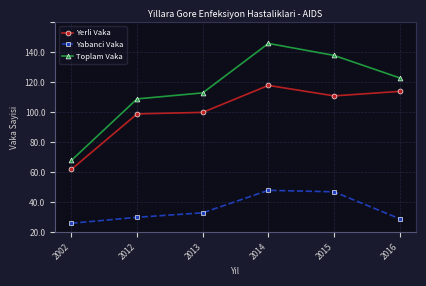

Rank the series by their average value, from highest to lowest.

Toplam Vaka, Yerli Vaka, Yabanci Vaka